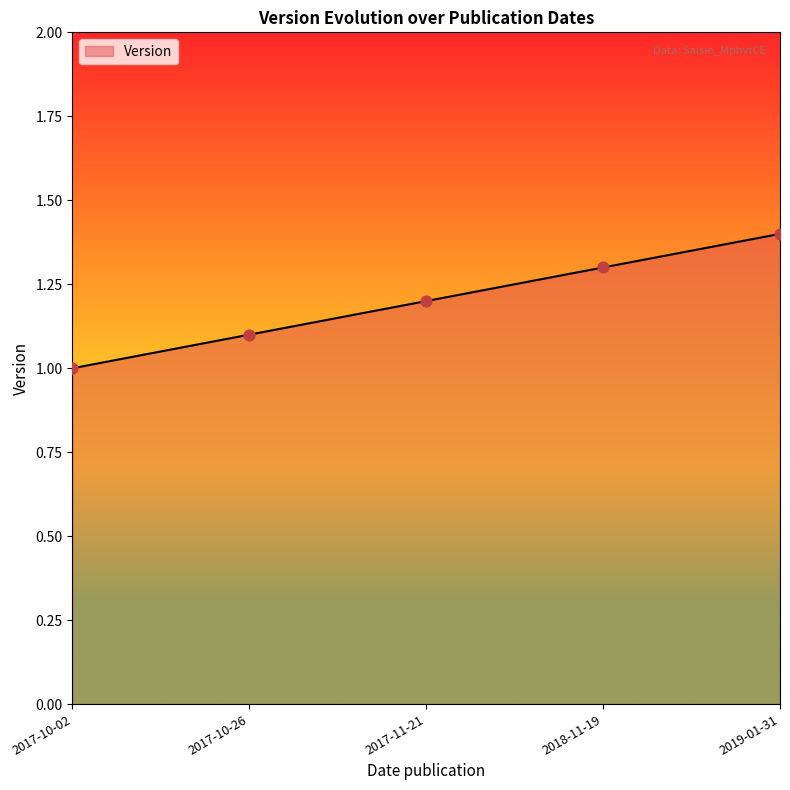

Which has a higher value, 2017-10-26 or 2018-11-19?

2018-11-19